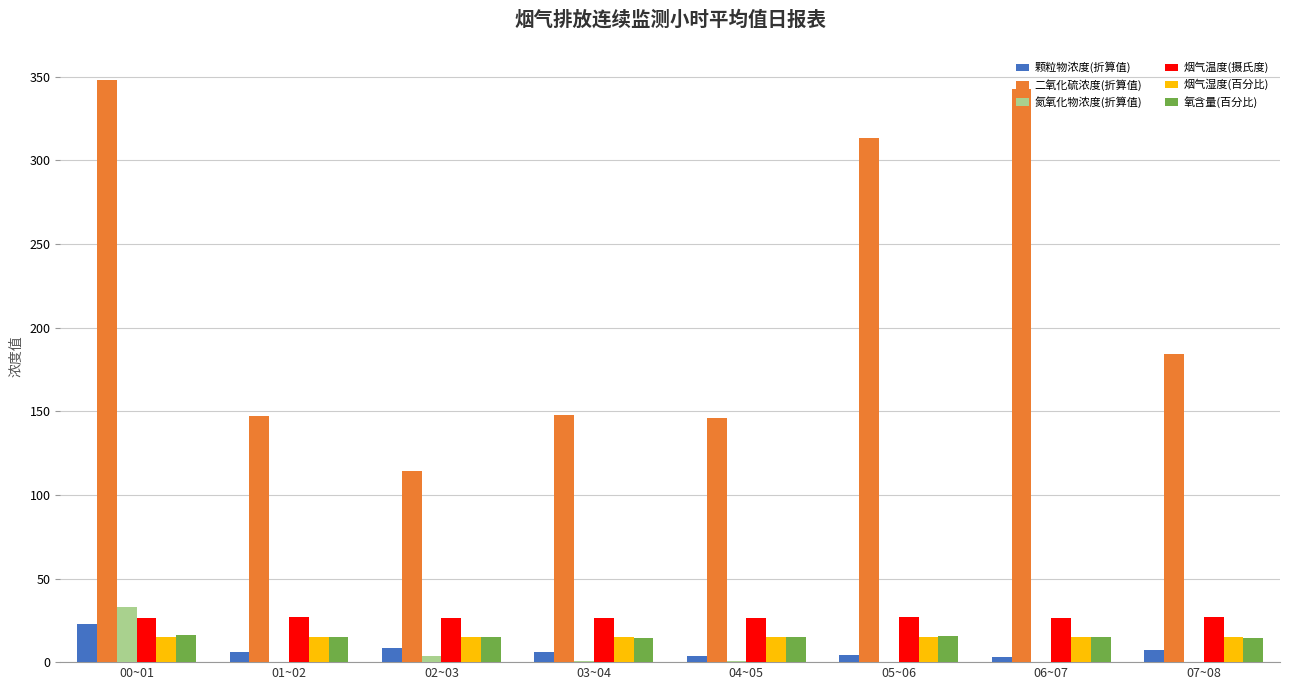

Are the bars grouped side by side (vs. stacked)?

Yes